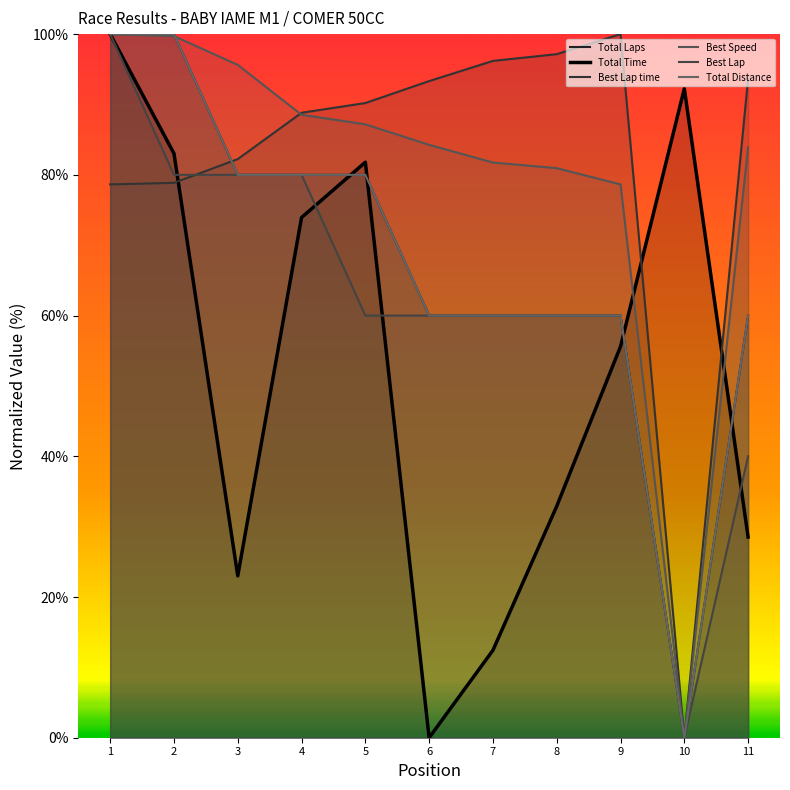

The Best Speed series shows 95.6 at 3. True or false?

True